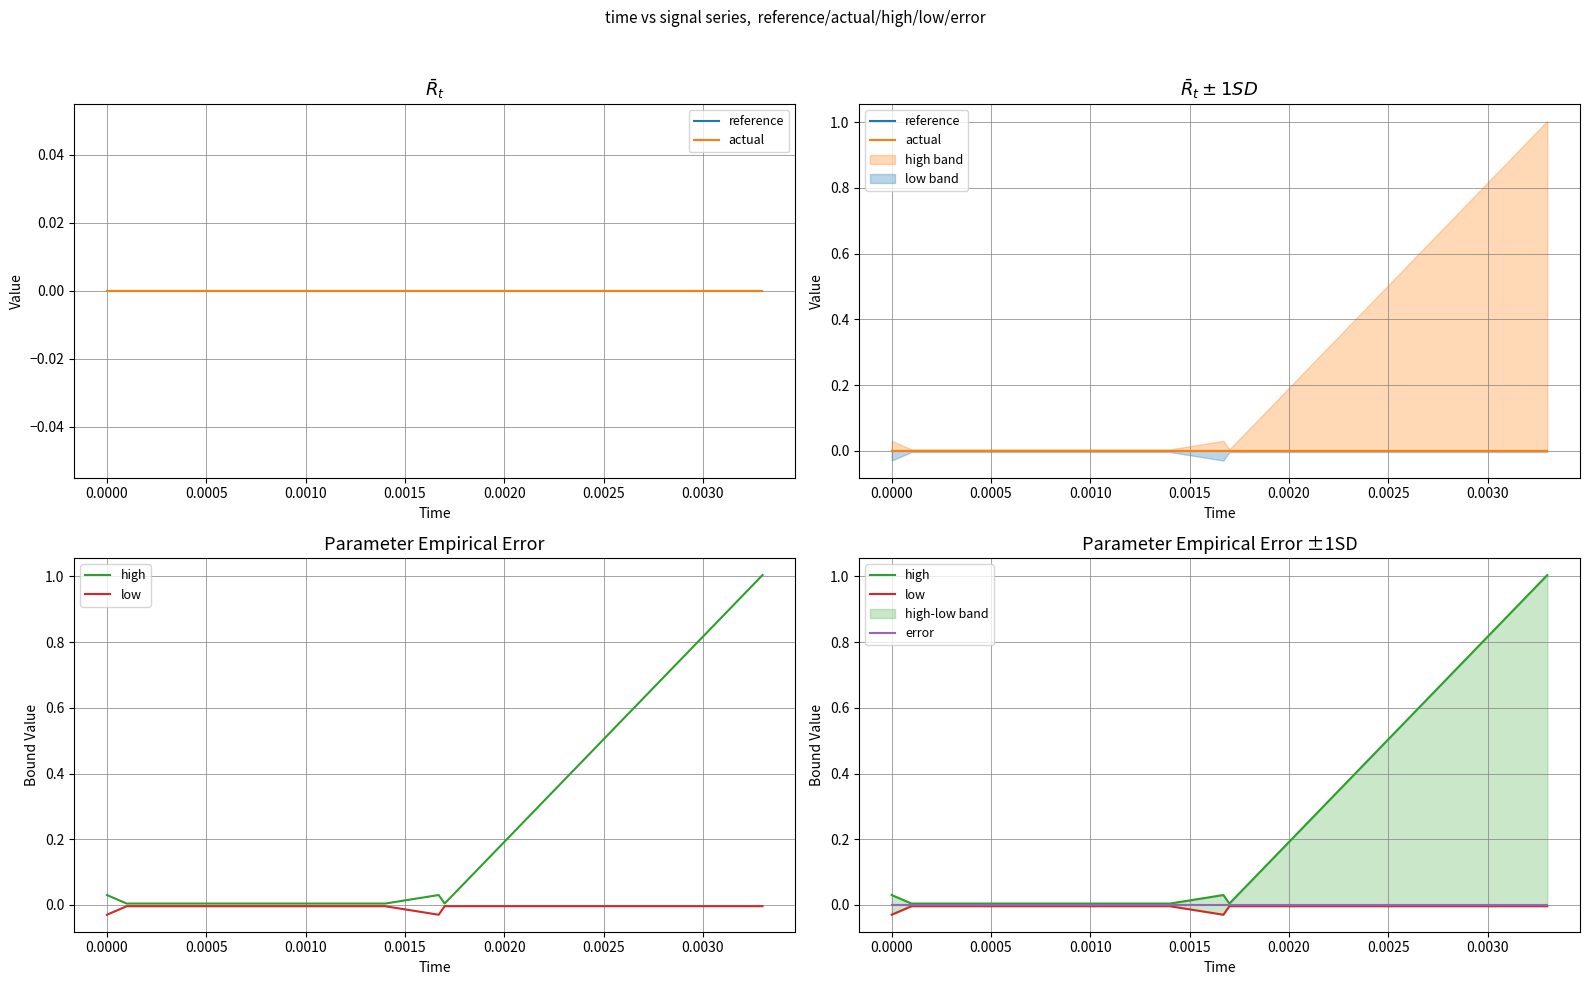

Reading left to right, extract all data points from this chart.

reference: 0.0	0.0	0.0	0.0	0.0	0.0	0.0	0.0	0.0	0.0	0.0	0.0	0.0	0.0	0.0	0.0	0.0	0.0	0.0	0.0
actual: 0.0	0.0	0.0	0.0	0.0	0.0	0.0	0.0	0.0	0.0	0.0	0.0	0.0	0.0	0.0	0.0	0.0	0.0	0.0	0.0
high: 0.0	0.0	0.0	0.0	0.0	0.0	0.0	0.0	0.0	0.0	0.0	0.0	0.0	0.0	0.0	0.0	0.0	0.0	0.0	1.0
low: -0.0	-0.0	-0.0	-0.0	-0.0	-0.0	-0.0	-0.0	-0.0	-0.0	-0.0	-0.0	-0.0	-0.0	-0.0	-0.0	-0.0	-0.0	-0.0	-0.0
error: 0.0	0.0	0.0	0.0	0.0	0.0	0.0	0.0	0.0	0.0	0.0	0.0	0.0	0.0	0.0	0.0	0.0	0.0	0.0	0.0